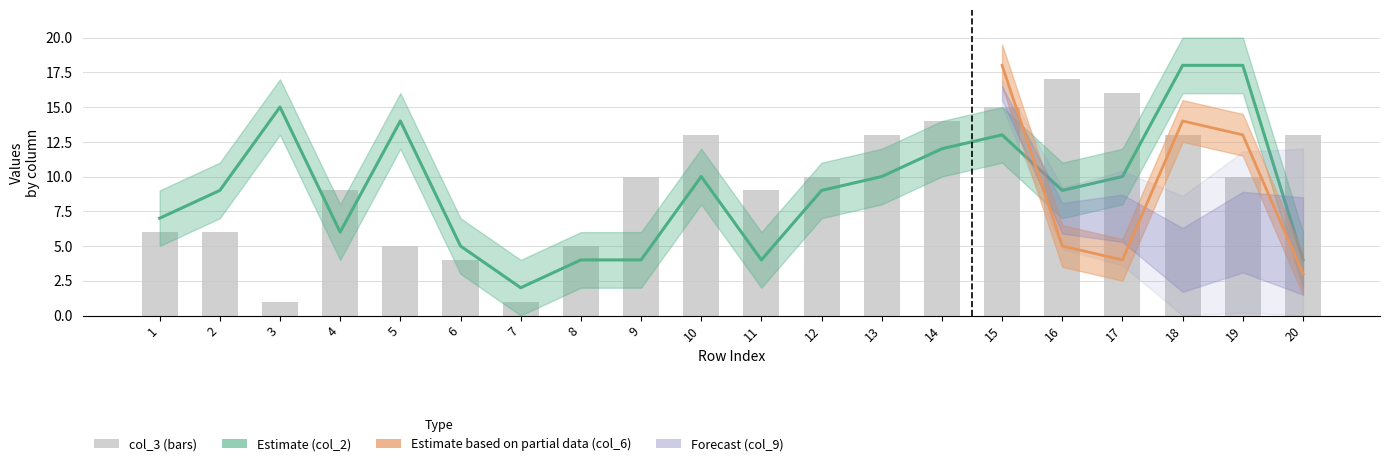

Approximately how many times larger is the value at 6 compared to 10?

0.3